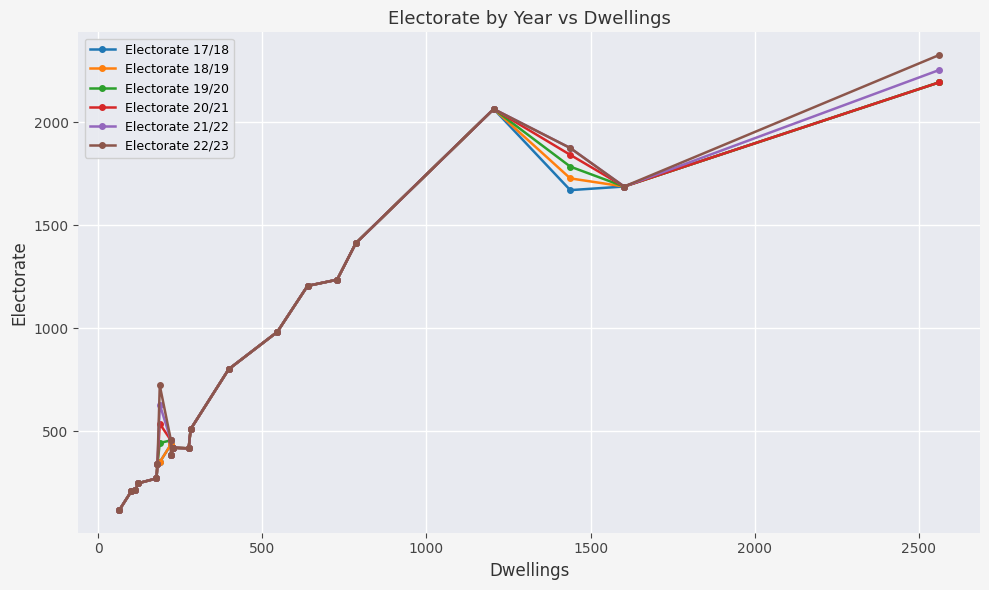

Reading left to right, list all the values displayed in this chart.

Electorate 17/18: 118.0	208.0	216.0	248.0	271.0	342.0	350.0	436.0	384.0	420.0	420.0	417.0	510.0	801.0	982.0	1205.0	1235.0	1412.0	2063.0	1669.5	1687.0	2192.0
Electorate 18/19: 118.0	208.0	216.0	248.0	271.0	342.0	350.0	436.0	384.0	420.0	420.0	417.0	510.0	801.0	982.0	1205.0	1235.0	1412.0	2063.0	1726.6	1687.0	2192.0
Electorate 19/20: 118.0	208.0	216.0	248.0	271.0	342.0	443.1	455.6	384.0	420.0	420.0	417.0	510.0	801.0	982.0	1205.0	1235.0	1412.0	2063.0	1783.6	1687.0	2192.0
Electorate 20/21: 118.0	208.0	216.0	248.0	271.0	342.0	536.2	455.6	384.0	420.0	420.0	417.0	510.0	801.0	982.0	1205.0	1235.0	1412.0	2063.0	1840.7	1687.0	2192.0
Electorate 21/22: 118.0	208.0	216.0	248.0	271.0	342.0	629.3	455.6	384.0	420.0	420.0	417.0	510.0	801.0	982.0	1205.0	1235.0	1412.0	2063.0	1873.8	1687.0	2251.9
Electorate 22/23: 118.0	208.0	216.0	248.0	271.0	342.0	722.3	455.6	384.0	420.0	420.0	417.0	510.0	801.0	982.0	1205.0	1235.0	1412.0	2063.0	1873.8	1687.0	2324.7